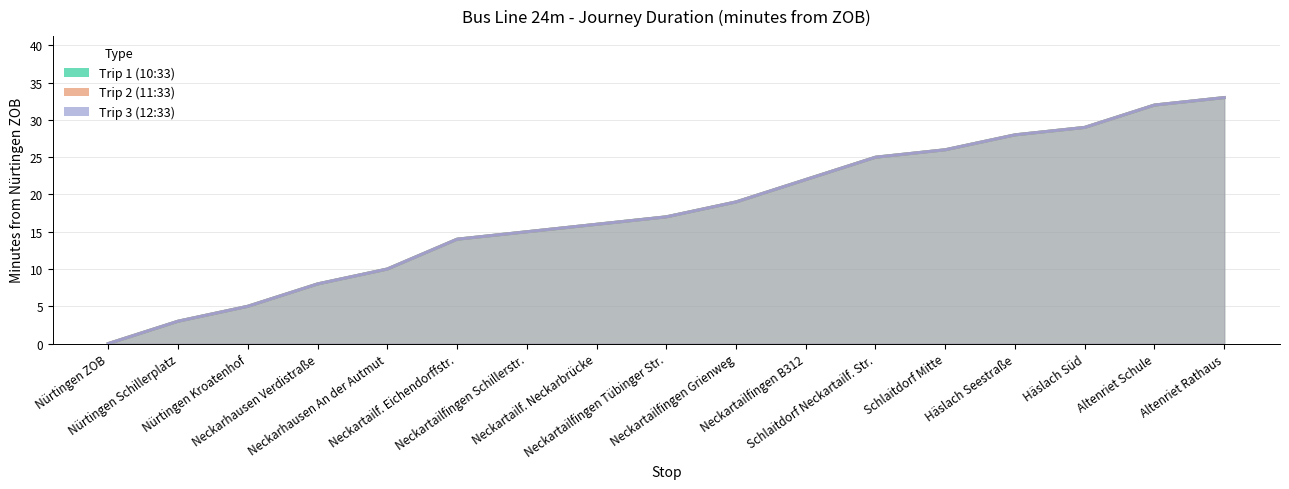

What is the label of the 7th point from the left?

Neckartailfingen Schillerstr.